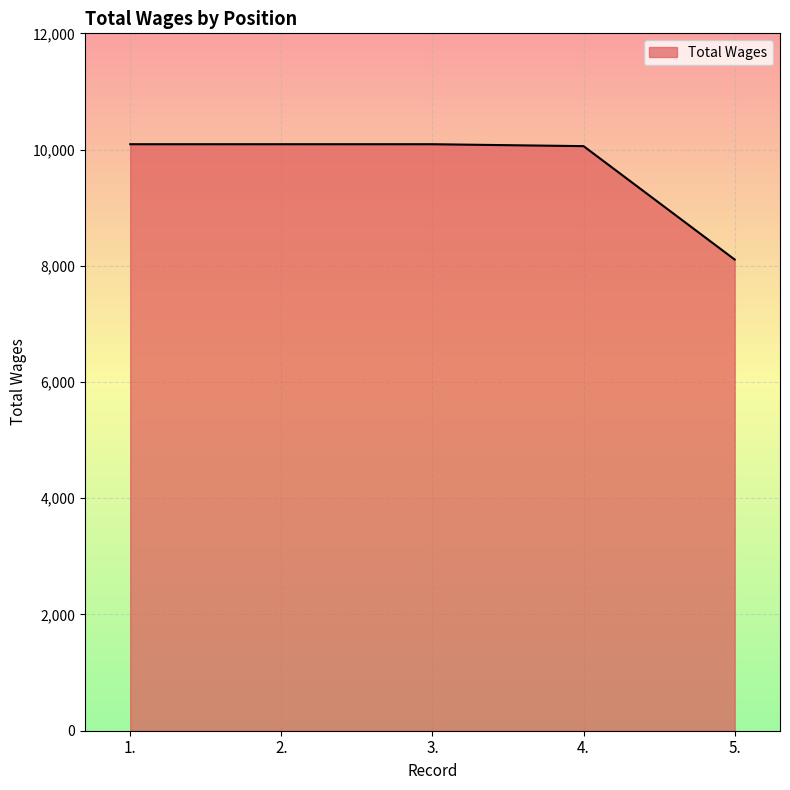

What is the minimum value shown in the chart?

8108